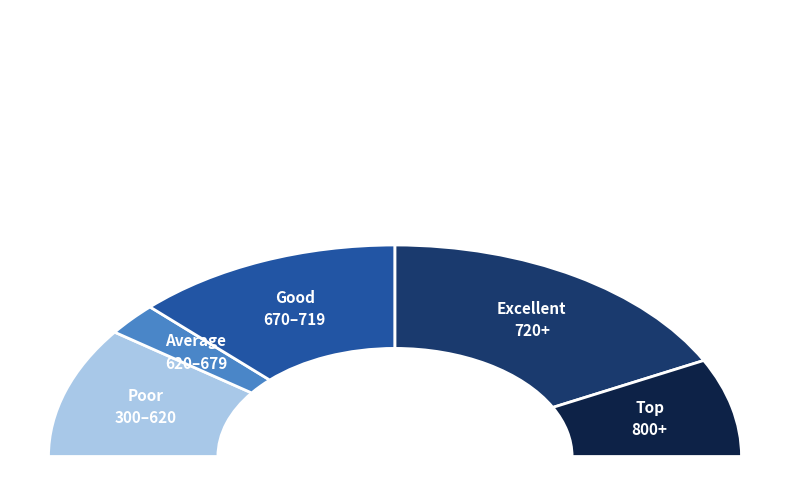

How many slices are in this pie chart?

5